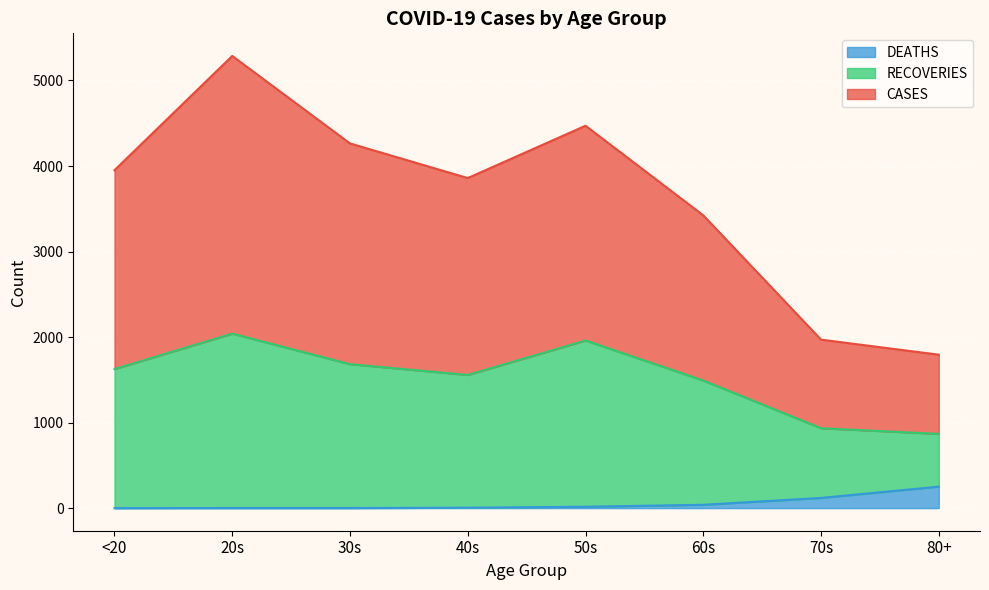

What is the difference between the second highest and minimum values in the CASES series?

2677